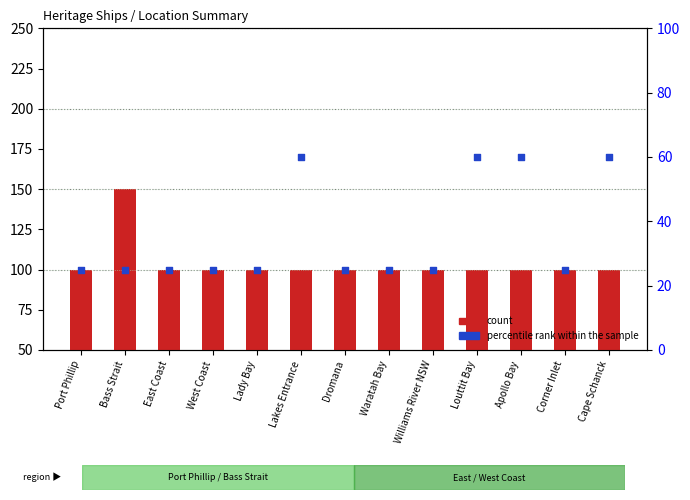

Which series has the largest total across all categories?

count